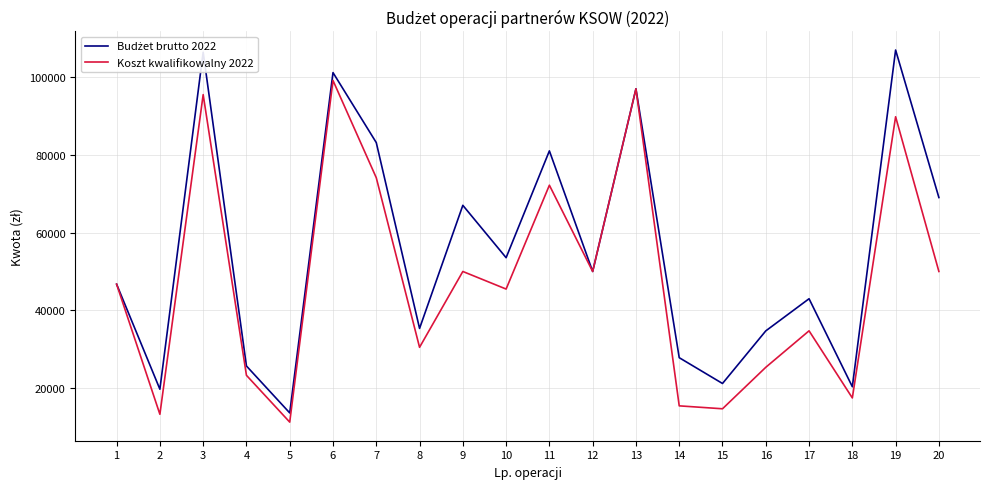

Where is the first local maximum for Koszt kwalifikowalny 2022?

3